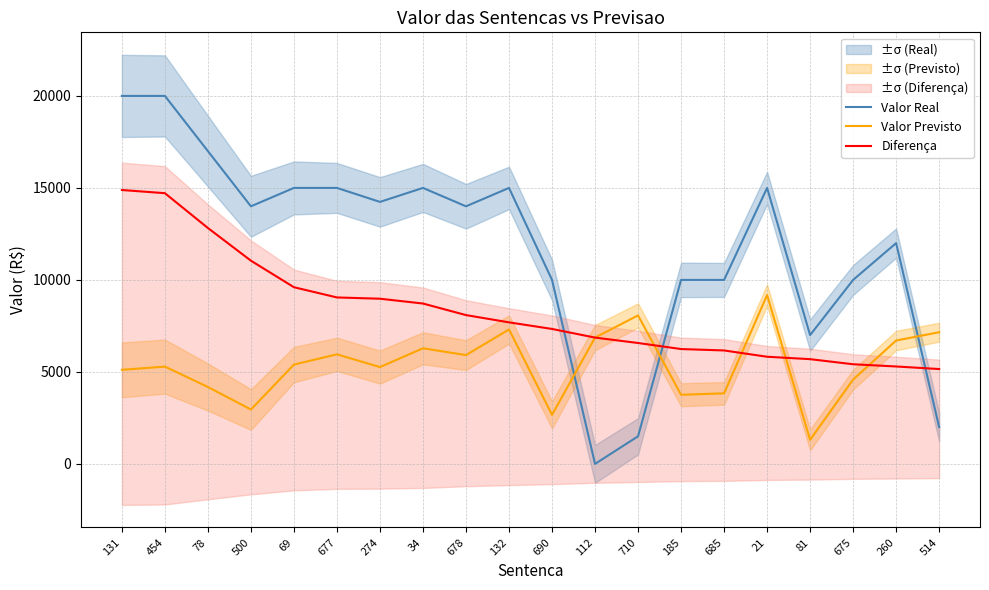

Reading left to right, extract all data points from this chart.

Valor Real: 20000.0	20000.0	17000.0	14000.0	15000.0	15000.0	14240.0	15000.0	14000.0	15000.0	10000.0	0.0	1500.0	10000.0	10000.0	15000.0	7000.0	10000.0	12000.0	2000.0
Valor Previsto: 5113.4	5286.9	4179.0	2955.7	5397.6	5953.4	5262.4	6284.0	5912.5	7307.0	2665.8	6864.3	8070.6	3757.8	3834.4	9176.5	1307.4	4584.4	6705.6	7155.1
Diferença: 14886.6	14713.1	12821.0	11044.3	9602.4	9046.5	8977.6	8716.0	8087.5	7693.0	7334.2	6864.3	6570.6	6242.2	6165.6	5823.5	5692.6	5415.6	5294.4	5155.1